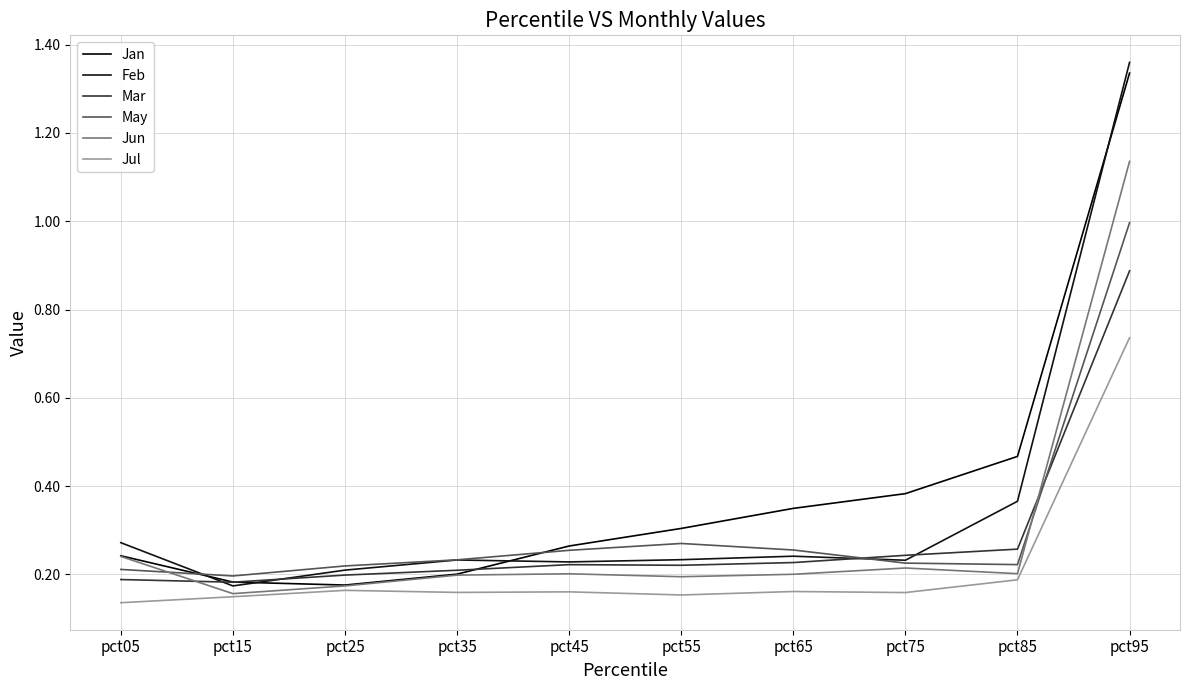

Reading left to right, what are all the values shown in this chart?

Jan: pct05=0.2	pct15=0.2	pct25=0.2	pct35=0.2	pct45=0.3	pct55=0.3	pct65=0.3	pct75=0.4	pct85=0.5	pct95=1.3
Feb: pct05=0.3	pct15=0.2	pct25=0.2	pct35=0.2	pct45=0.2	pct55=0.2	pct65=0.2	pct75=0.2	pct85=0.4	pct95=1.4
Mar: pct05=0.2	pct15=0.2	pct25=0.2	pct35=0.2	pct45=0.2	pct55=0.2	pct65=0.2	pct75=0.2	pct85=0.3	pct95=0.9
May: pct05=0.2	pct15=0.2	pct25=0.2	pct35=0.2	pct45=0.3	pct55=0.3	pct65=0.3	pct75=0.2	pct85=0.2	pct95=1.0
Jun: pct05=0.2	pct15=0.2	pct25=0.2	pct35=0.2	pct45=0.2	pct55=0.2	pct65=0.2	pct75=0.2	pct85=0.2	pct95=1.1
Jul: pct05=0.1	pct15=0.1	pct25=0.2	pct35=0.2	pct45=0.2	pct55=0.2	pct65=0.2	pct75=0.2	pct85=0.2	pct95=0.7